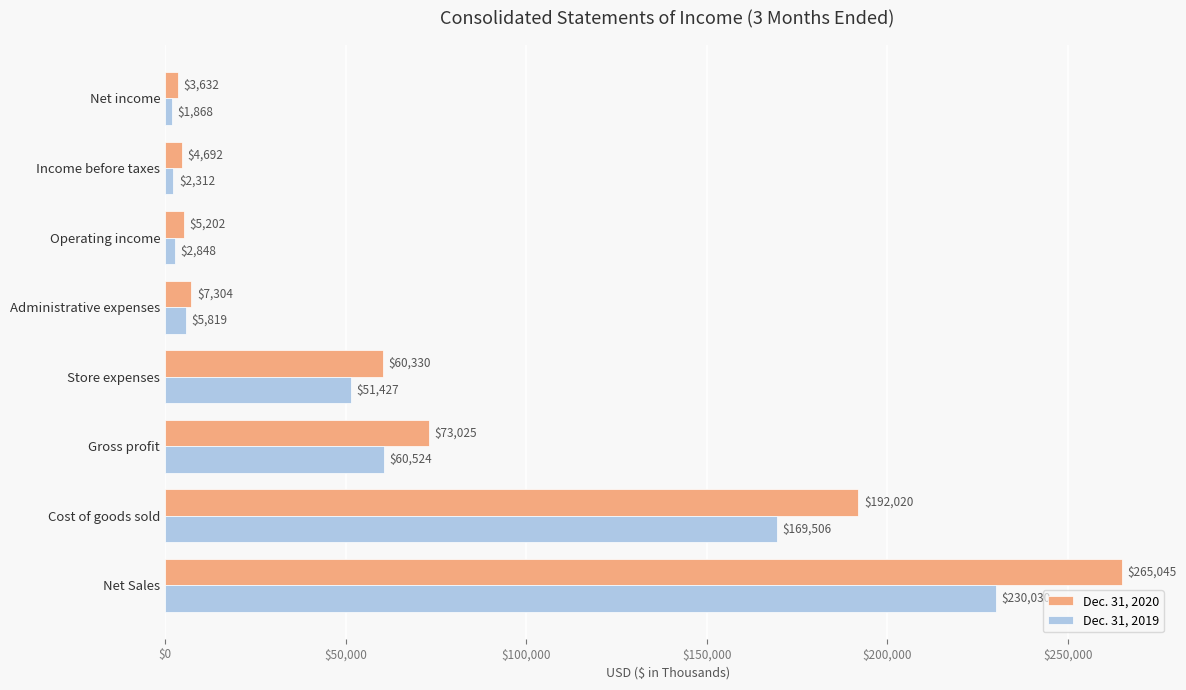

What is the lowest value of the Dec. 31, 2020 series?

3632